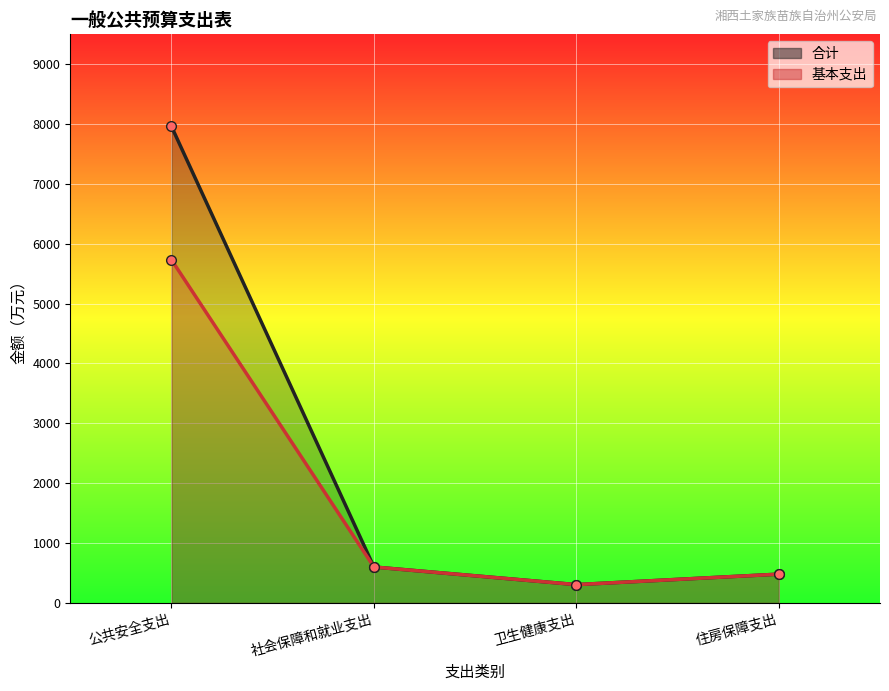

Reading left to right, what are all the values shown in this chart?

合计: 公共安全支出=7960.2	社会保障和就业支出=599.6	卫生健康支出=305.2	住房保障支出=480.1
基本支出: 公共安全支出=5732.2	社会保障和就业支出=599.6	卫生健康支出=305.2	住房保障支出=480.1